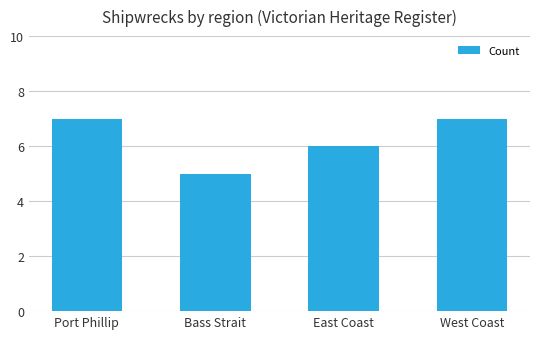

Reading left to right, transcribe all the data shown in this chart.

7	5	6	7